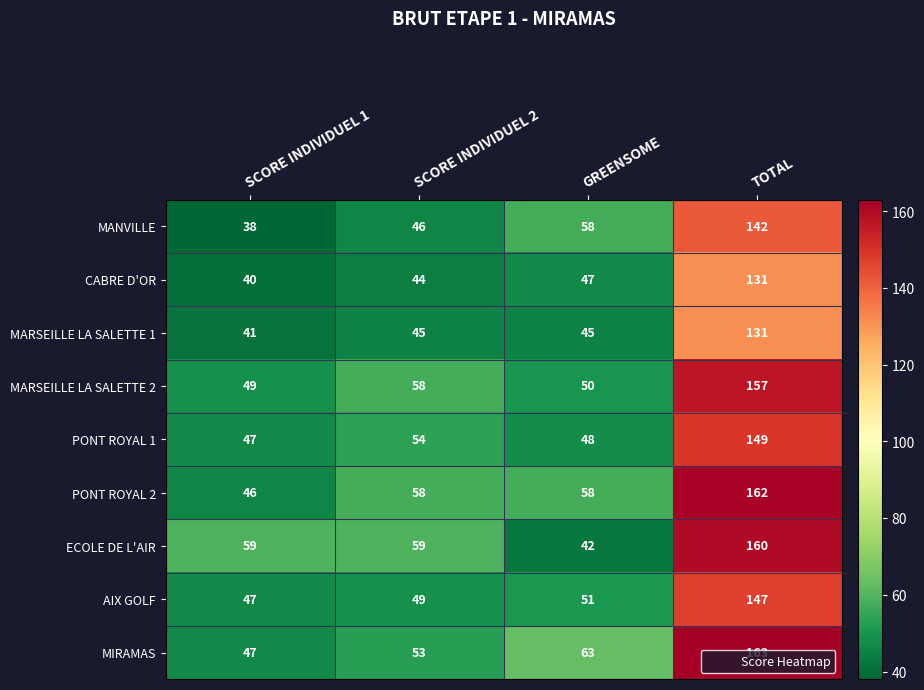

What is the average value of the AIX GOLF series?

74